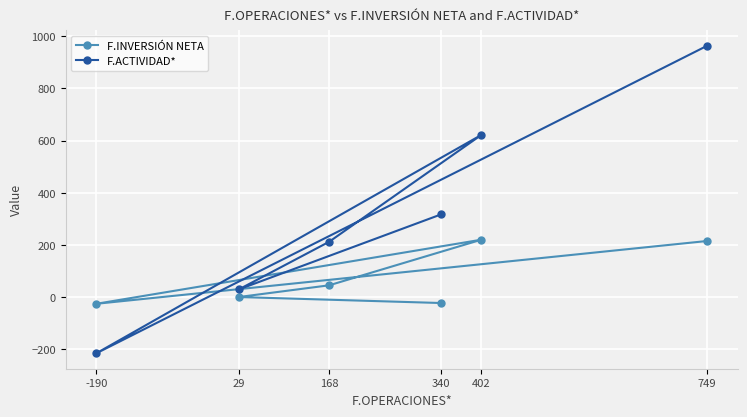

At which label is F.ACTIVIDAD* closest to 374?

340